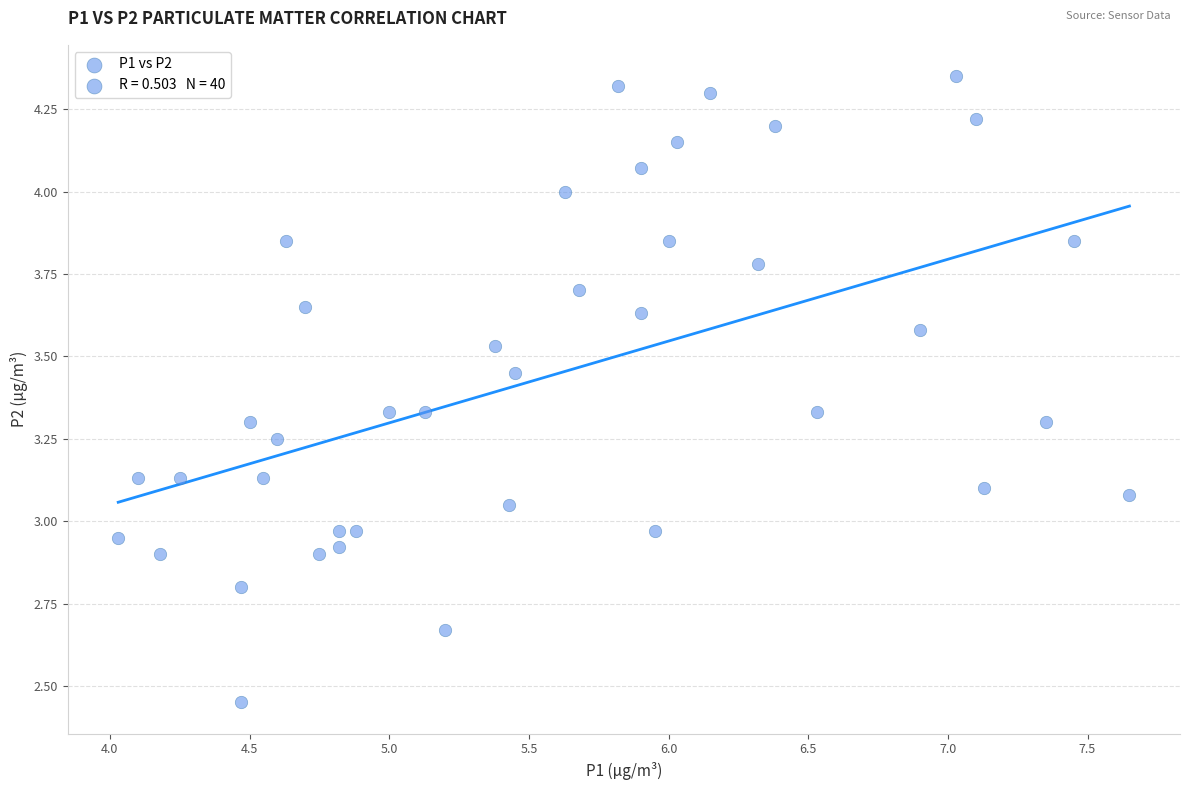

What is the range of Y values (max minus min)?

1.9